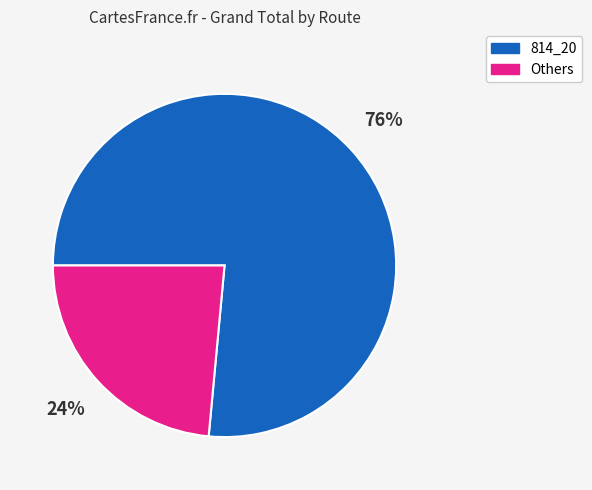

To the nearest percent, what is the average slice percentage?

50%